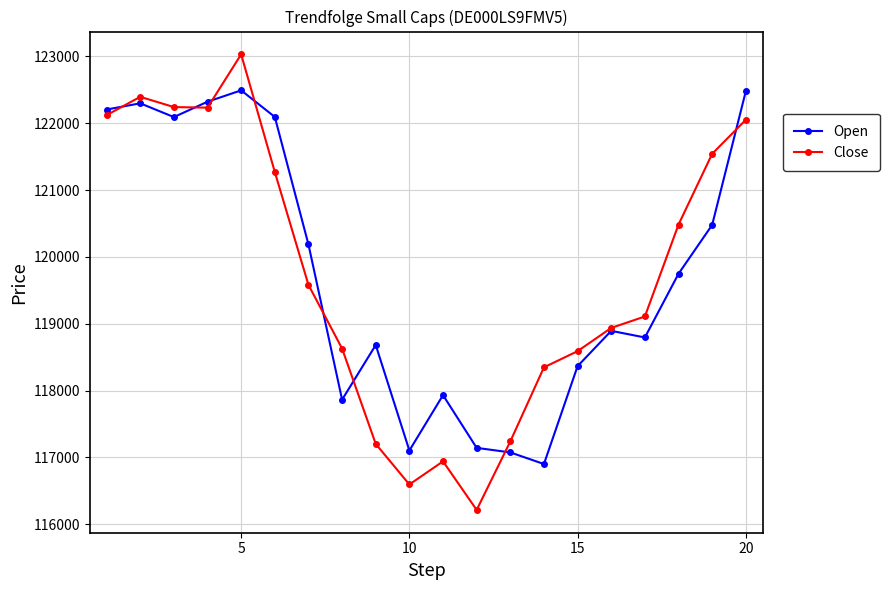

What is the highest value of the Close series?

123032